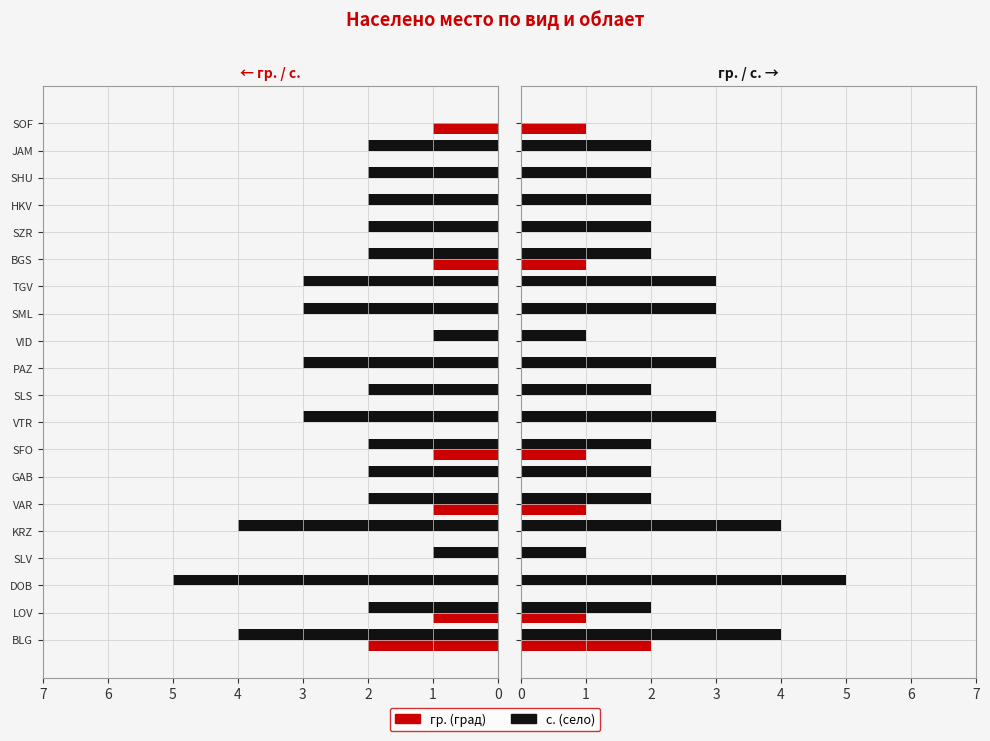

At SHU, list the series in order from smallest to largest.

гр., с.